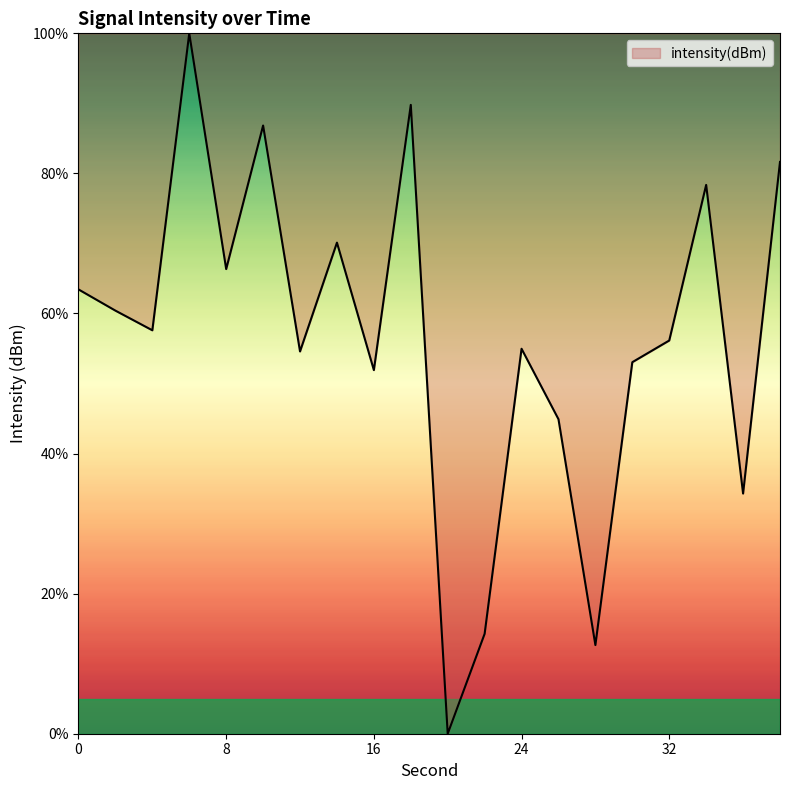

What is the maximum value shown in the chart?

100.0